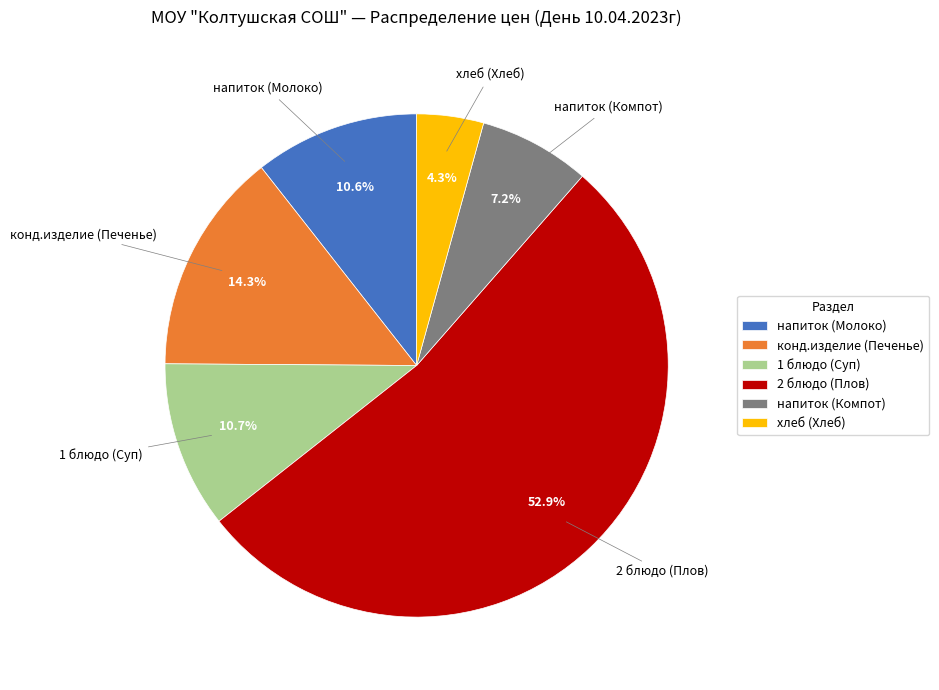

True or false: напиток (Молоко) accounts for 20% of the total.

False